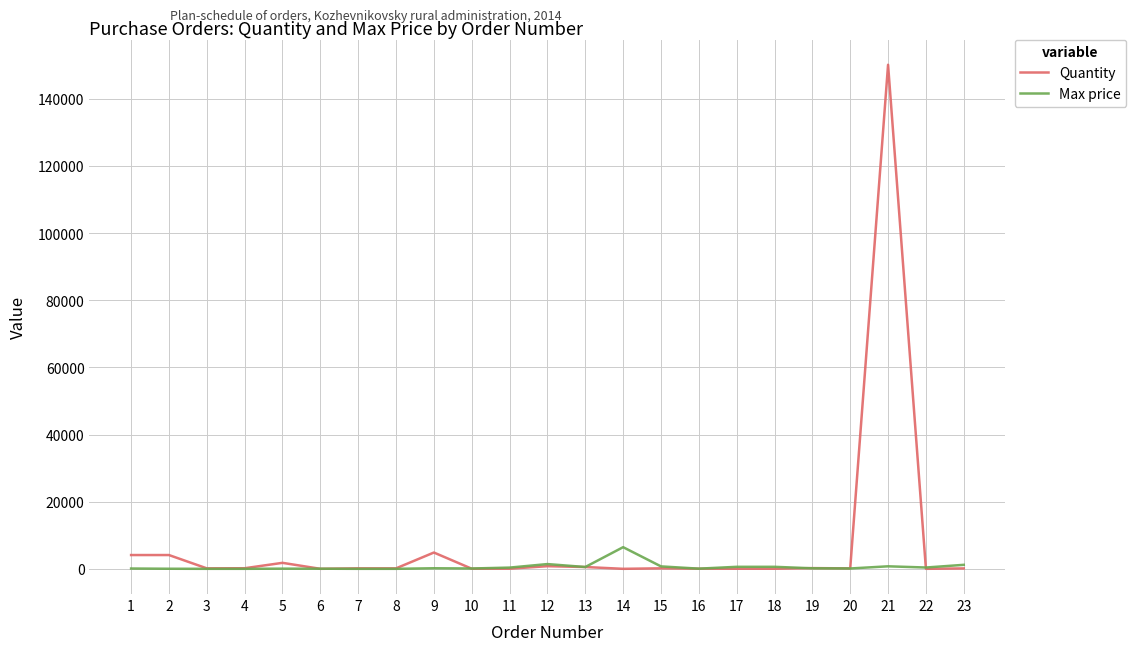

Which series has the largest range (max minus min)?

Quantity